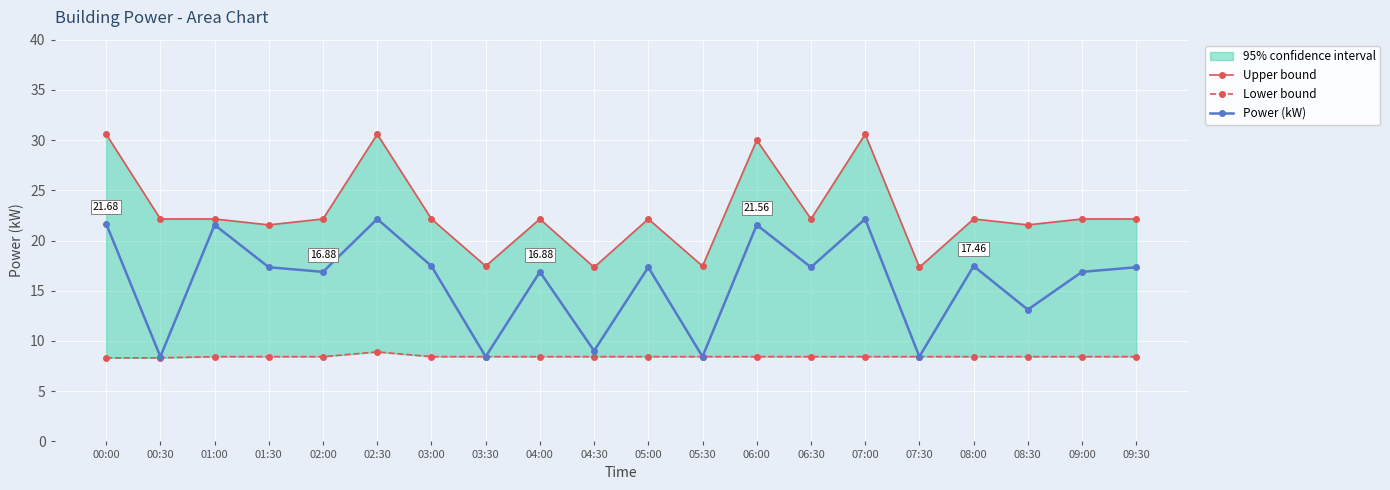

Is it true that Lower bound equals 8.4 at 03:00?

True